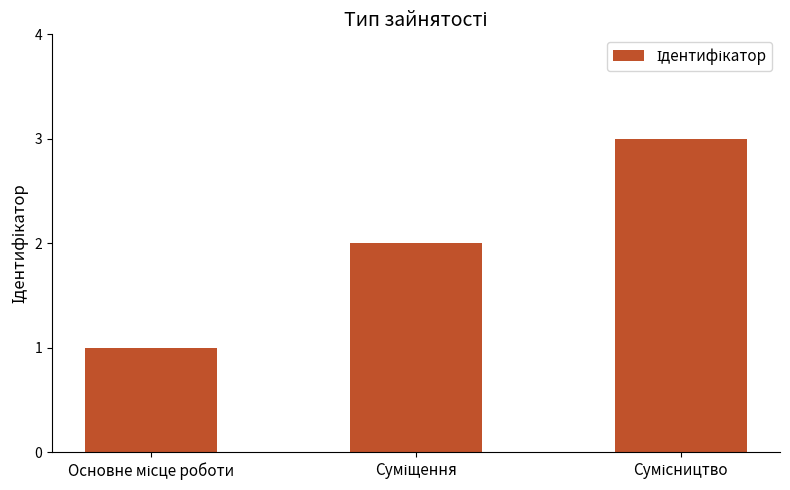

What is the minimum value shown in the chart?

1